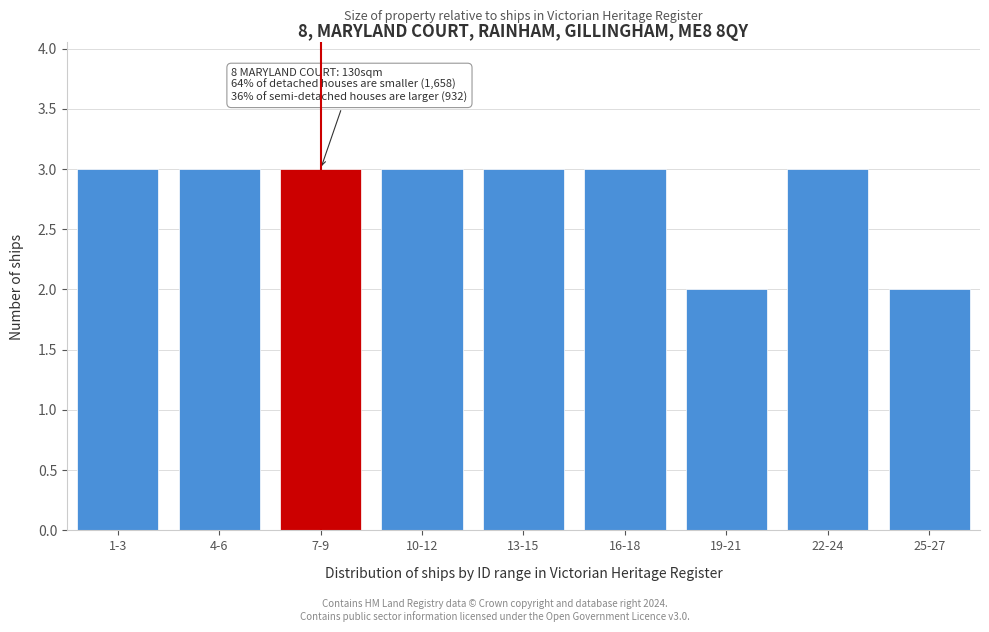

Reading left to right, list all the values displayed in this chart.

3	3	3	3	3	3	2	3	2